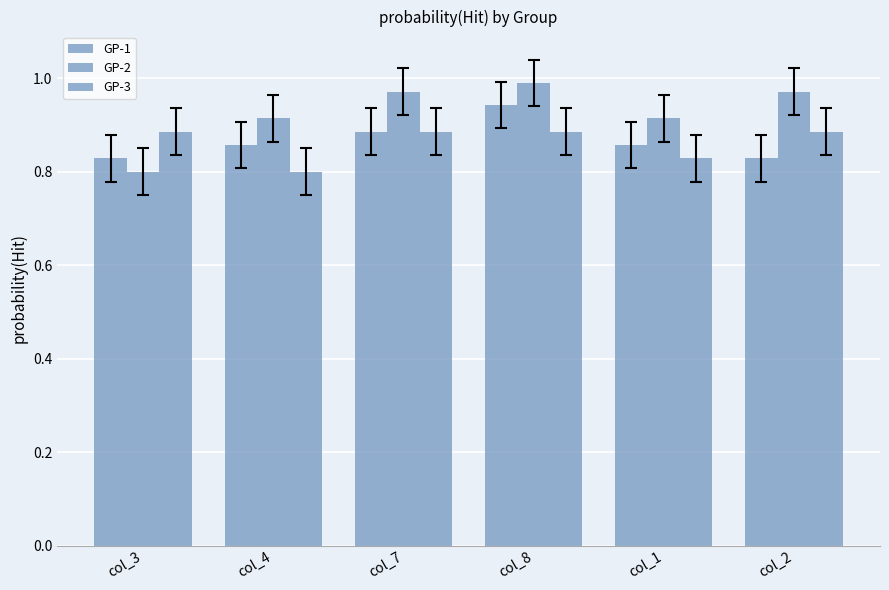

Which series has the largest total across all categories?

GP-2